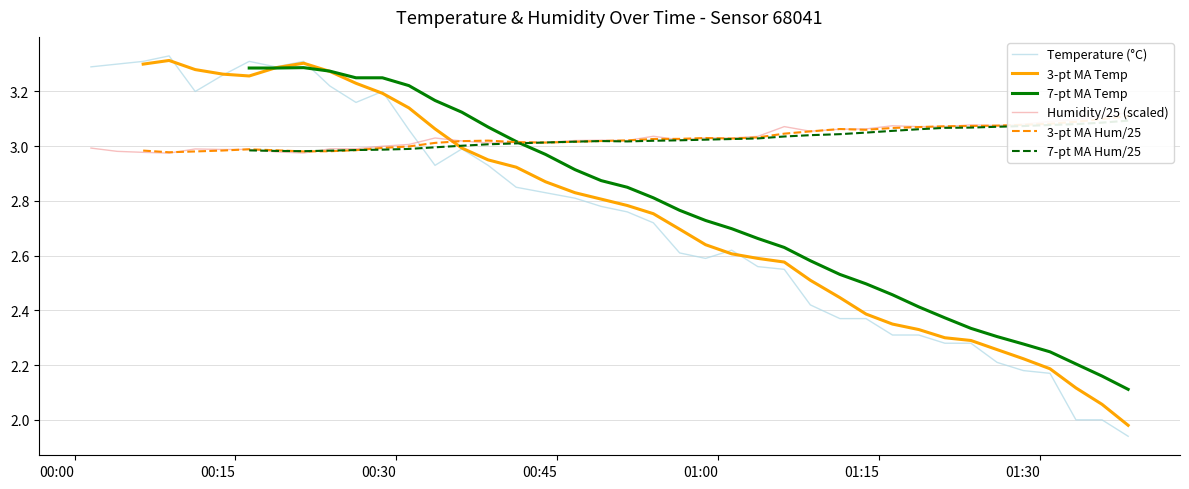

Count the number of data series in this chart.

6